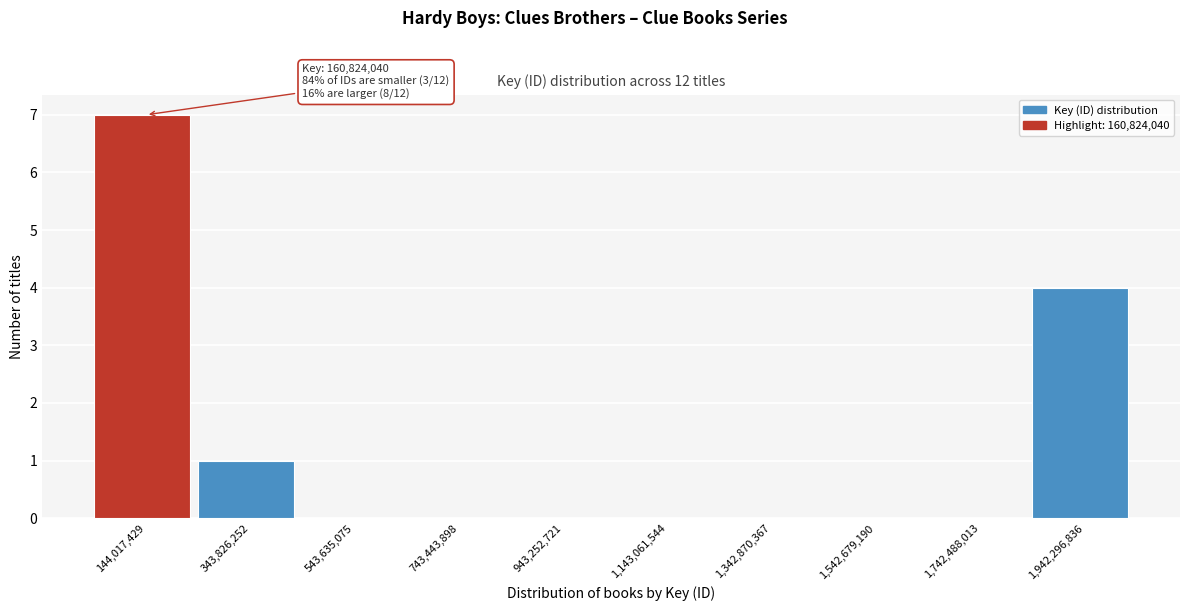

Reading right to left, list all the values displayed in this chart.

1,942,296,836=4	1,742,488,013=0	1,542,679,190=0	1,342,870,367=0	1,143,061,544=0	943,252,721=0	743,443,898=0	543,635,075=0	343,826,252=1	144,017,429=7